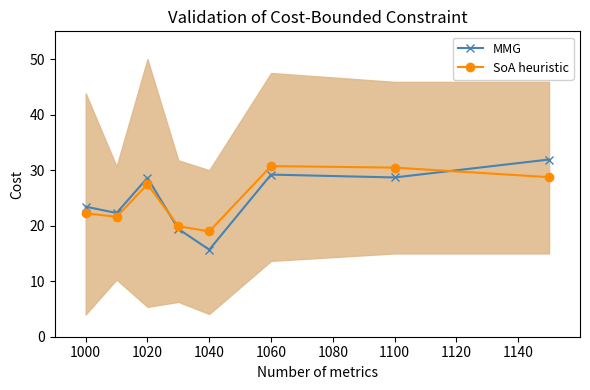

In SoA heuristic, how many points are higher than both neighbors (excluding endpoints)?

2